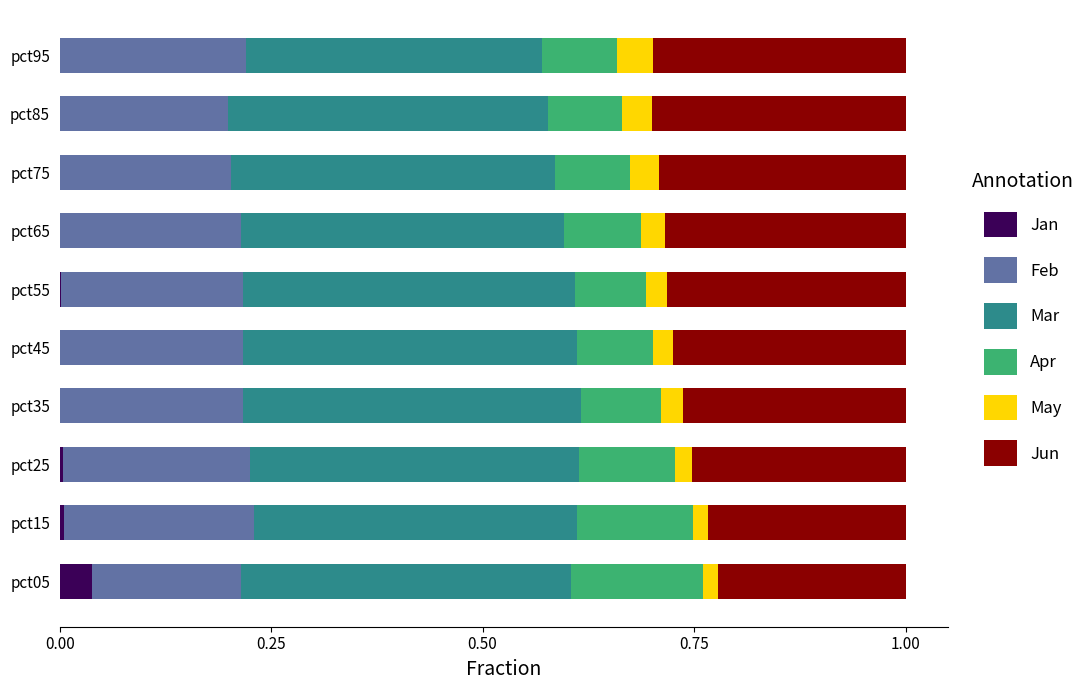

At how many categories does at least one series exceed 0?

10